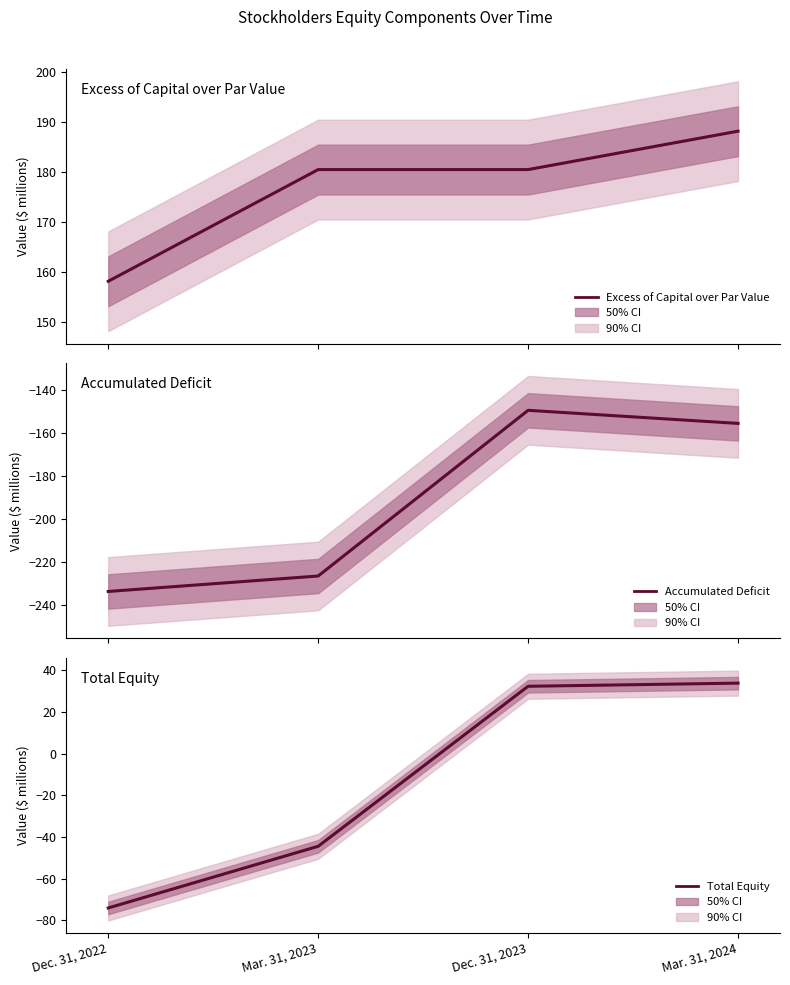

At which label does Excess of Capital over Par Value first exceed 180?

Mar. 31, 2023